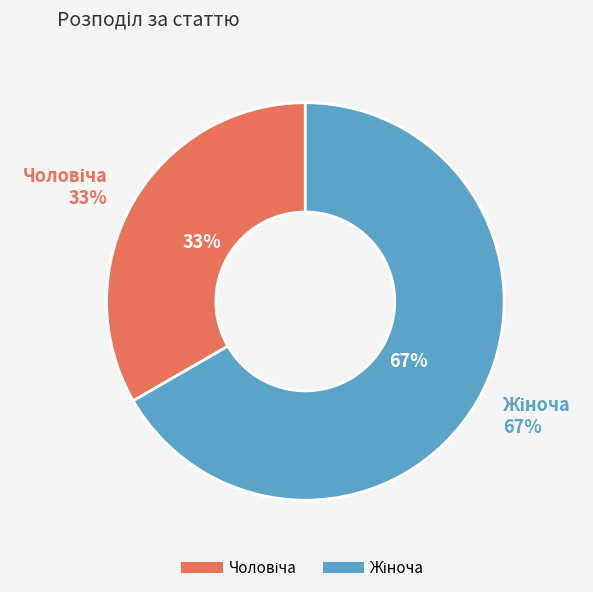

Which category has the smallest portion of the pie?

Чоловіча